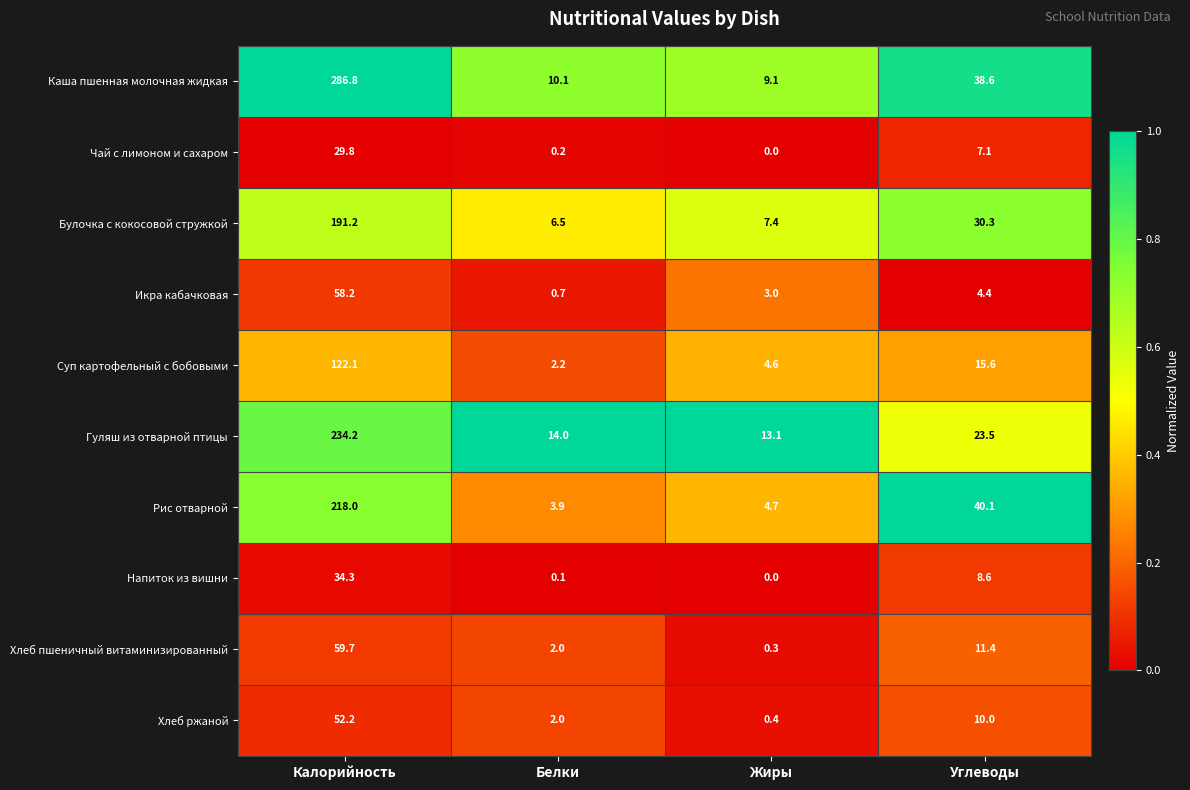

At which category does the chart reach its minimum across all series?

Жиры